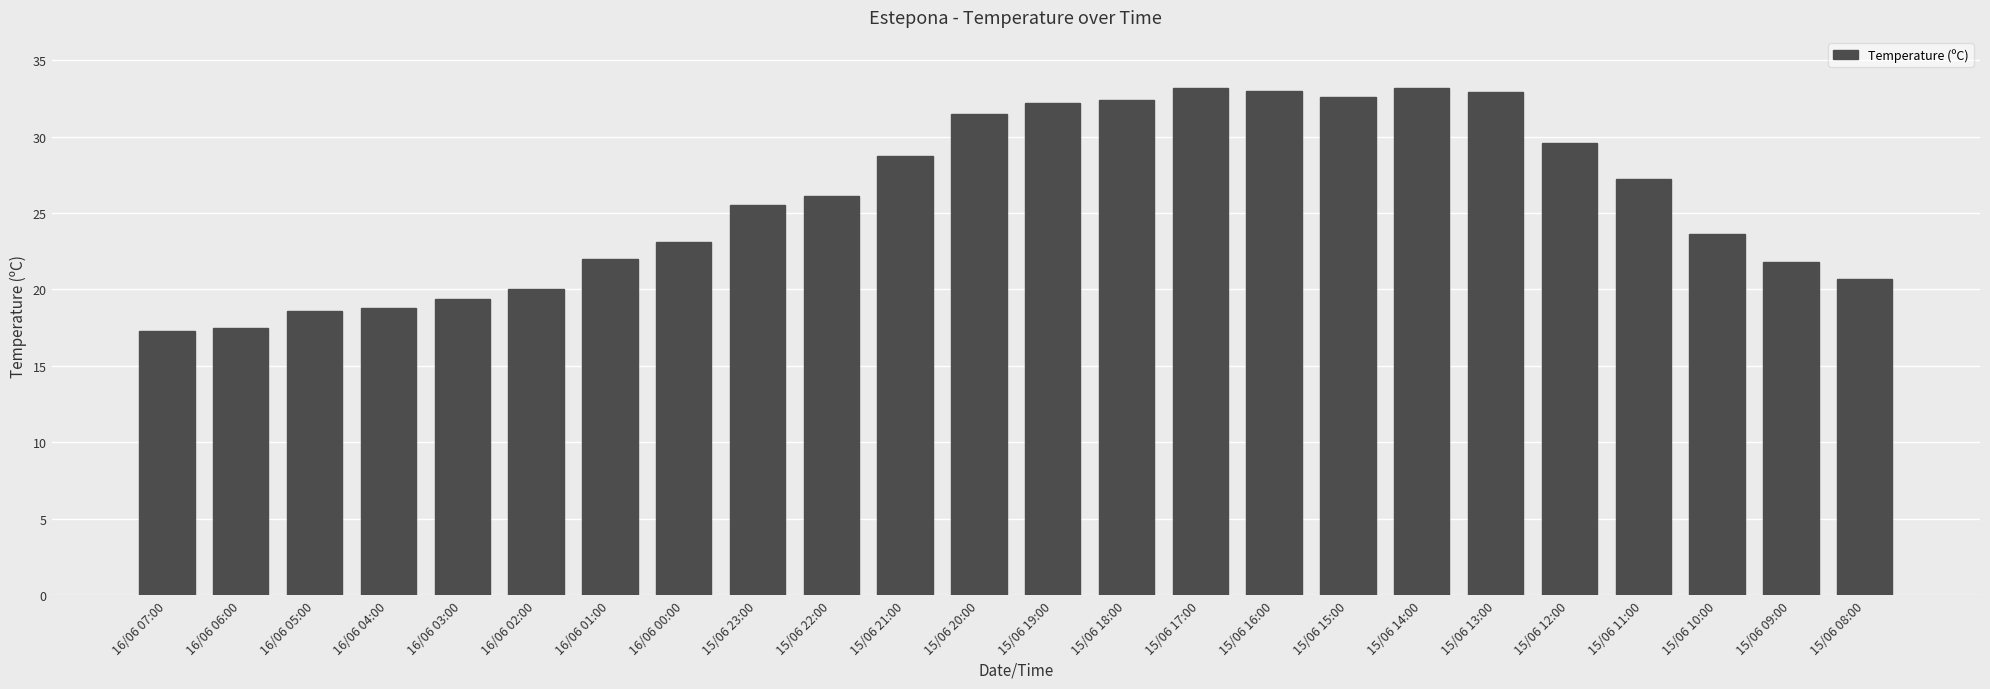

Where is the data nearest to the value 25?

15/06 23:00